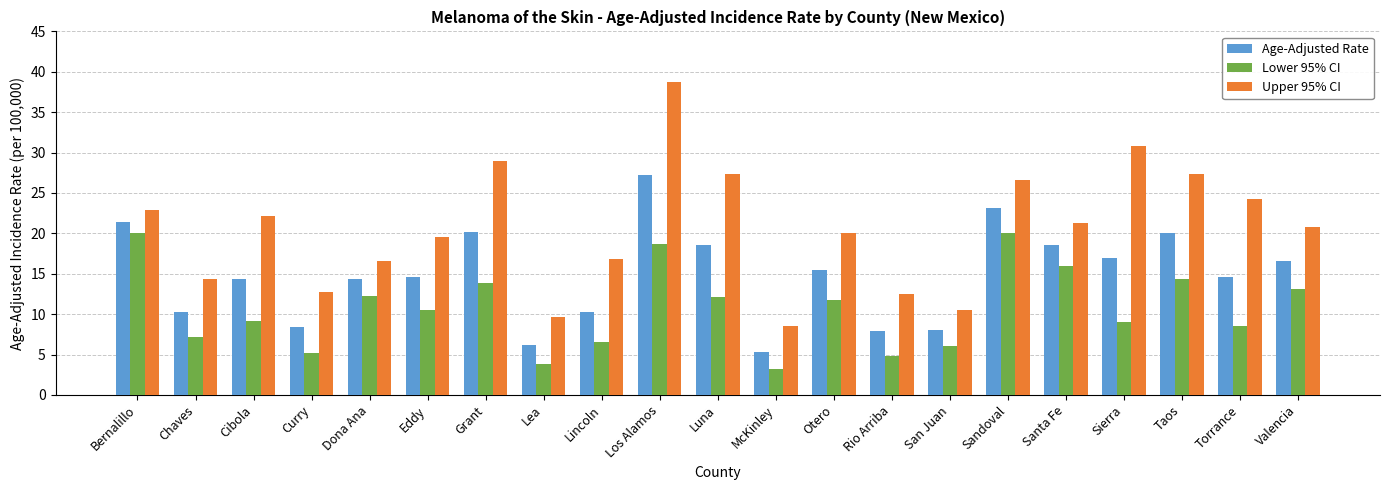

At which label does Lower 95% CI first exceed 10?

Bernalillo